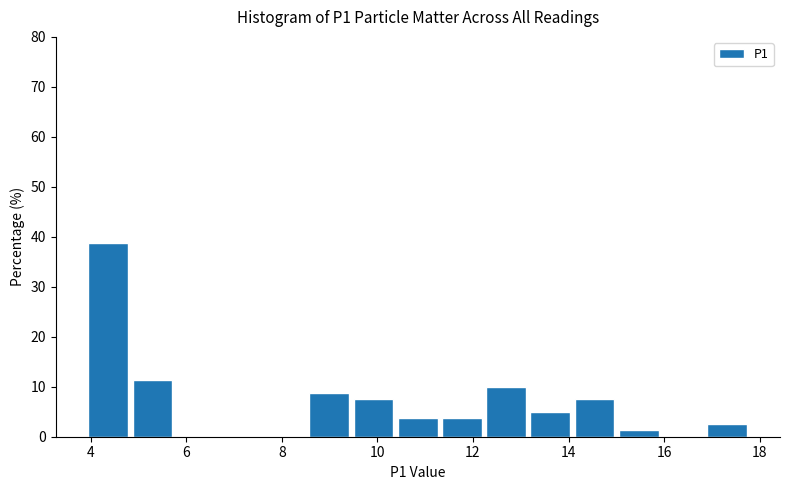

Reading left to right, transcribe this chart: for each bar, give the range it covers on the x-axis and its height. Neither the bar edges nor the heights are printed on the chart, so give them approximately, as read against the axes.

4.0 to 4.8: 39
4.8 to 5.8: 11
5.8 to 6.8: 0
6.8 to 7.6: 0
7.6 to 8.6: 0
8.6 to 9.6: 9
9.6 to 10.4: 8
10.4 to 11.4: 4
11.4 to 12.2: 4
12.2 to 13.2: 10
13.2 to 14.2: 5
14.2 to 15.0: 8
15.0 to 16.0: 1
16.0 to 17.0: 0
17.0 to 17.8: 3